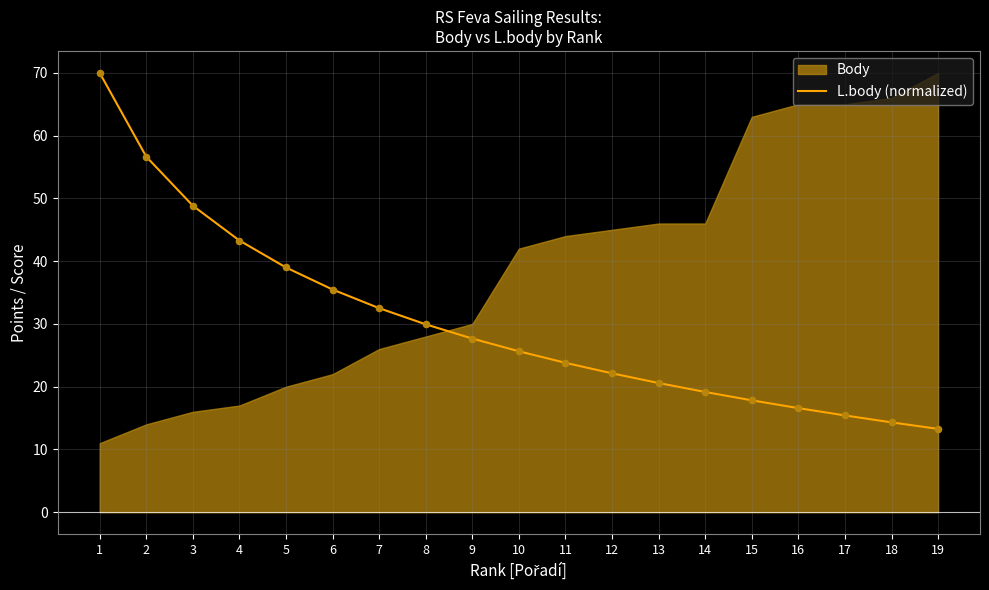

What is the highest value of the L.body (normalized) series?

70.0